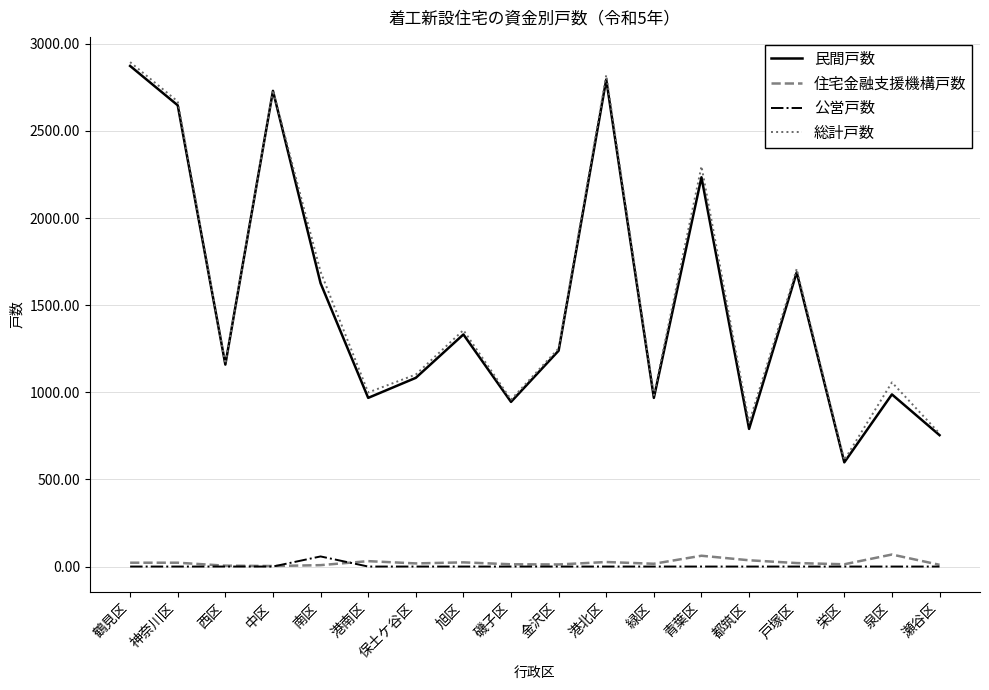

Which category has the lowest value in the 民間戸数 series?

栄区